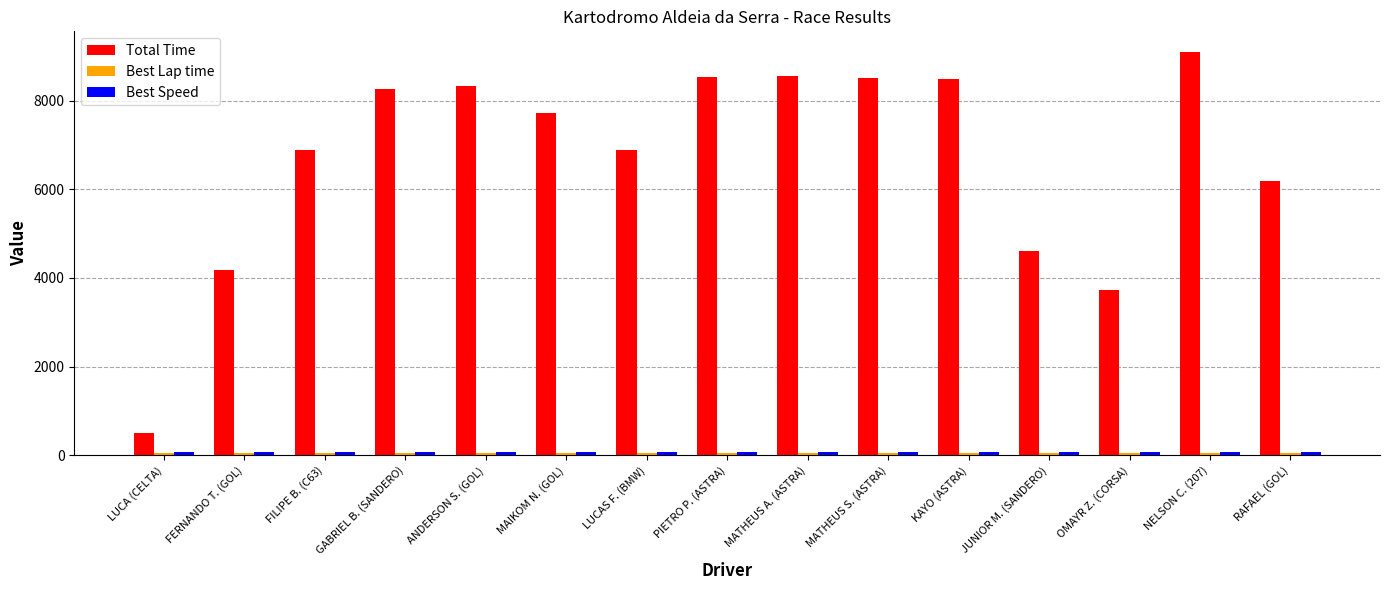

Which series has the largest total across all categories?

Total Time